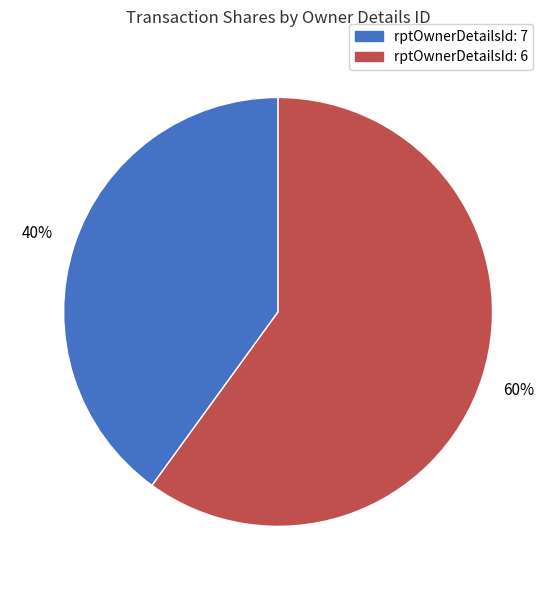

The rptOwnerDetailsId: 7 slice represents 47% of the pie. True or false?

False